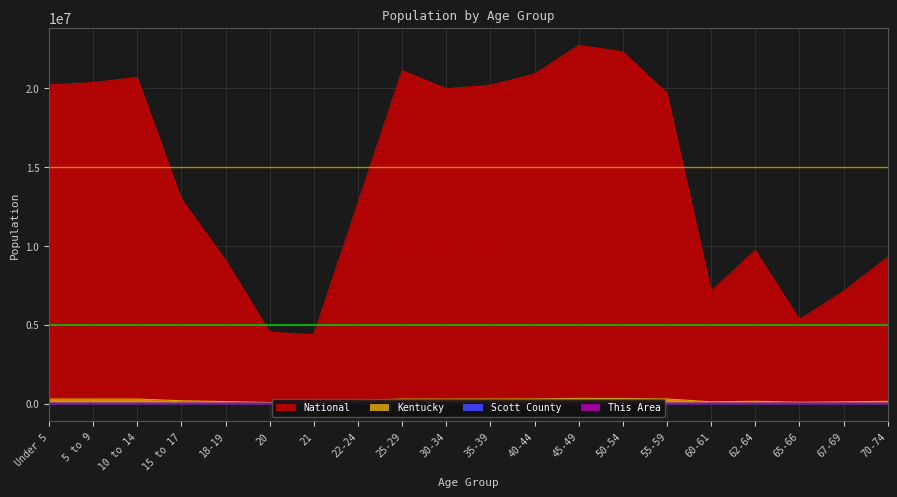

True or false: Kentucky and Scott County cross at least once.

False